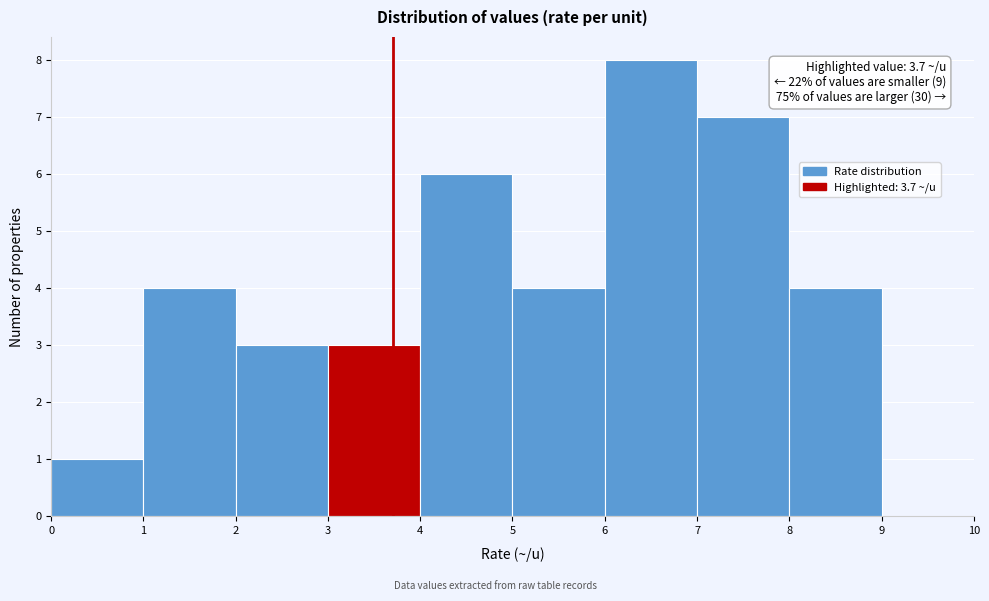

Which range on the x-axis has the tallest bar?

6 to 7